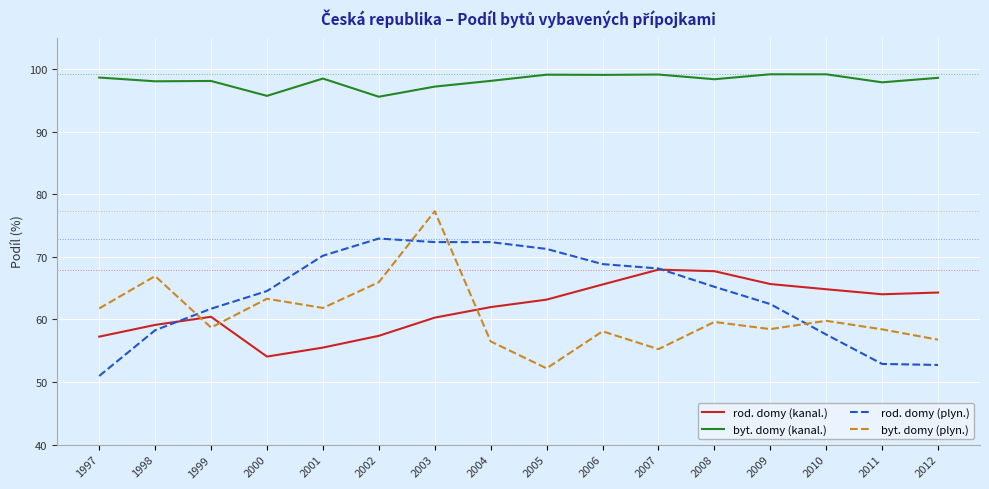

What is the sum of all rod. domy (kanal.) values?

989.1